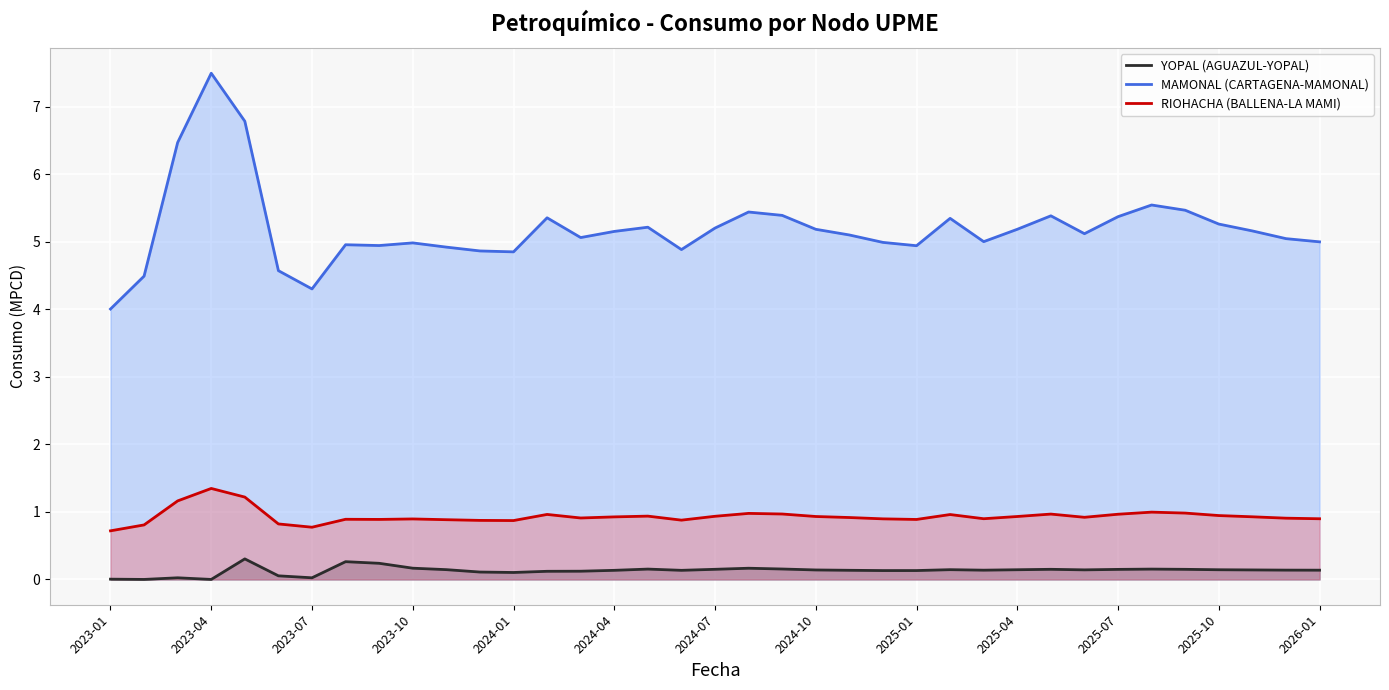

The MAMONAL (CARTAGENA-MAMONAL) series shows 5.2 at 2024-07. True or false?

True